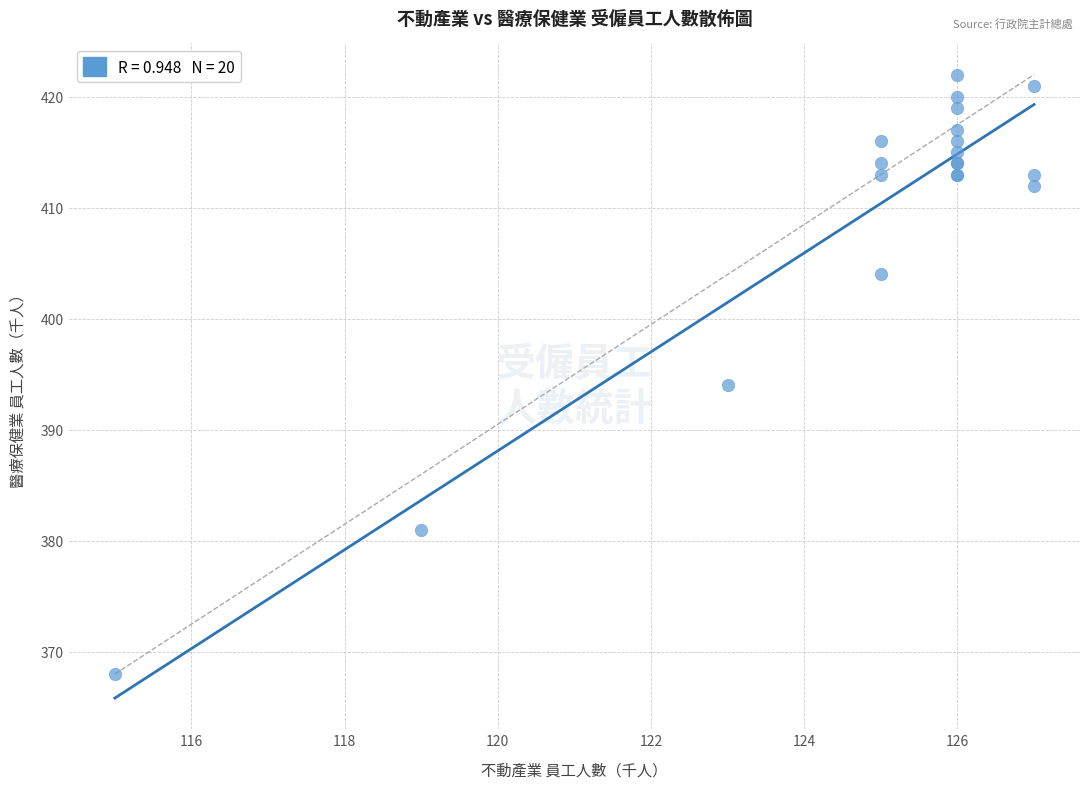

What Y value in the scatter plot is closest to 395?

394